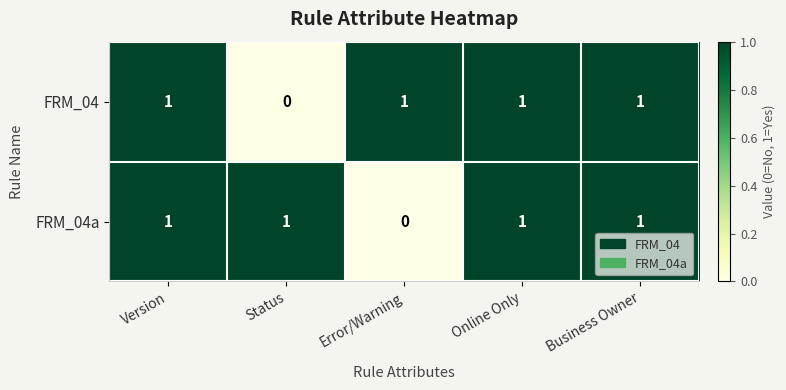

What is the sum of all FRM_04 values?

4